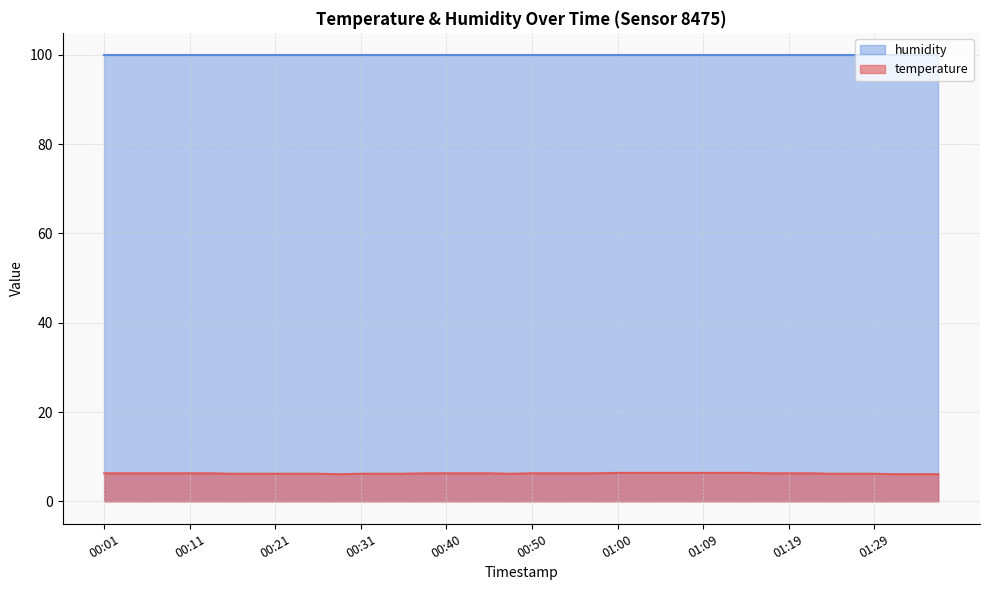

How many lines are shown in the chart?

2